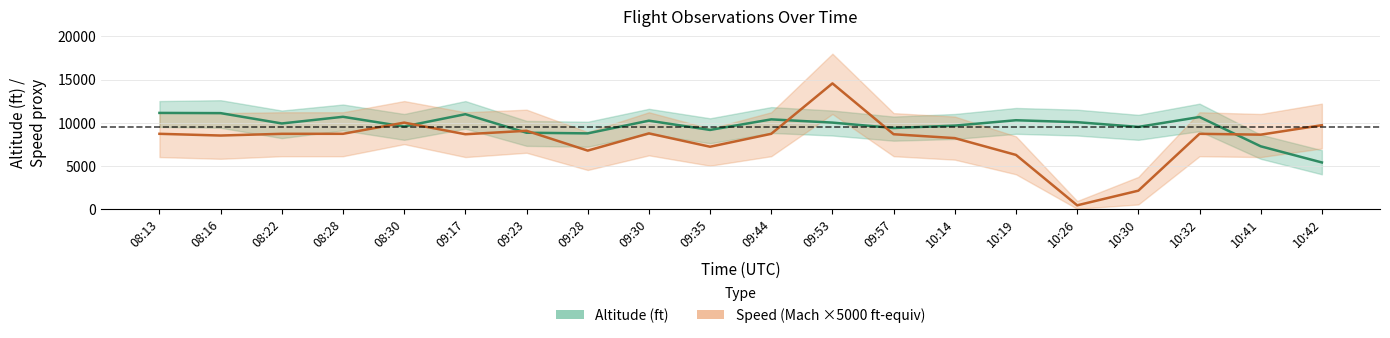

Reading left to right, transcribe all the data shown in this chart.

Altitude (ft): 11125	11100	9900	10675	9550	10975	8825	8750	10225	9150	10375	10000	9375	9650	10275	10050	9500	10650	7250	5375
Speed (Mach ×5000 ft-equiv): 8700	8500	8700	8700	10000	8650	9050	6750	8750	7200	8700	14550	8650	8200	6250	400	2100	8700	8600	9700